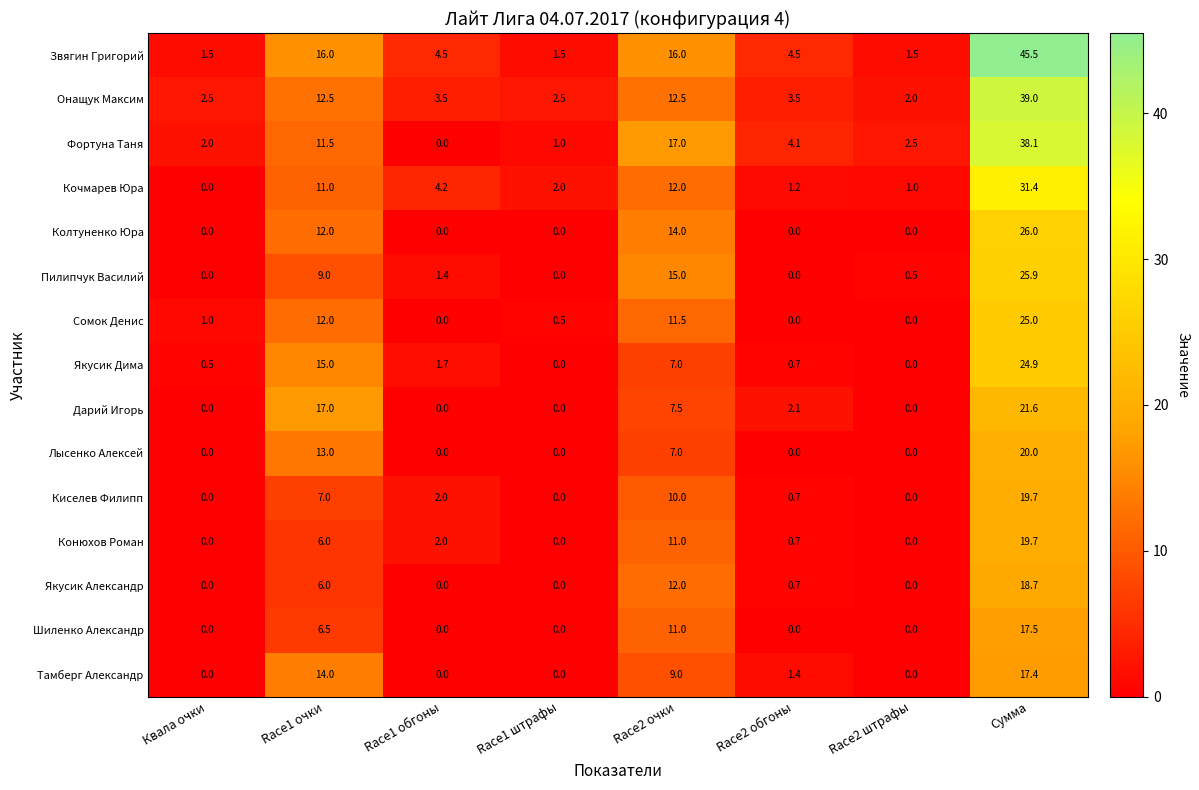

What is the difference between the maximum and minimum values in the Кочмарев Юра series?

31.4